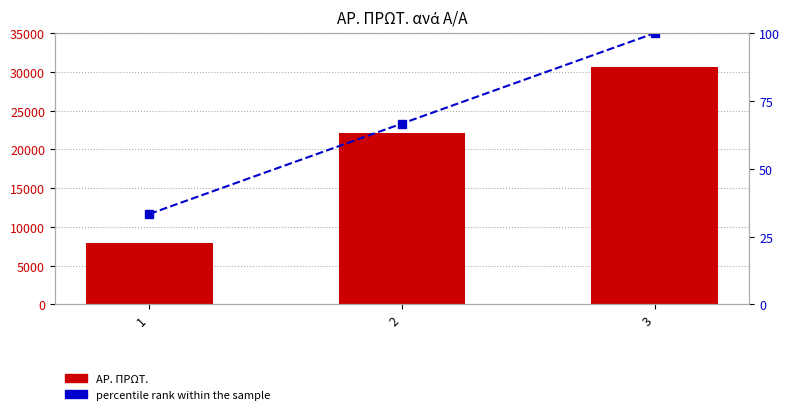

What is the difference between the percentile rank within the sample values at 3 and 2?

33.3